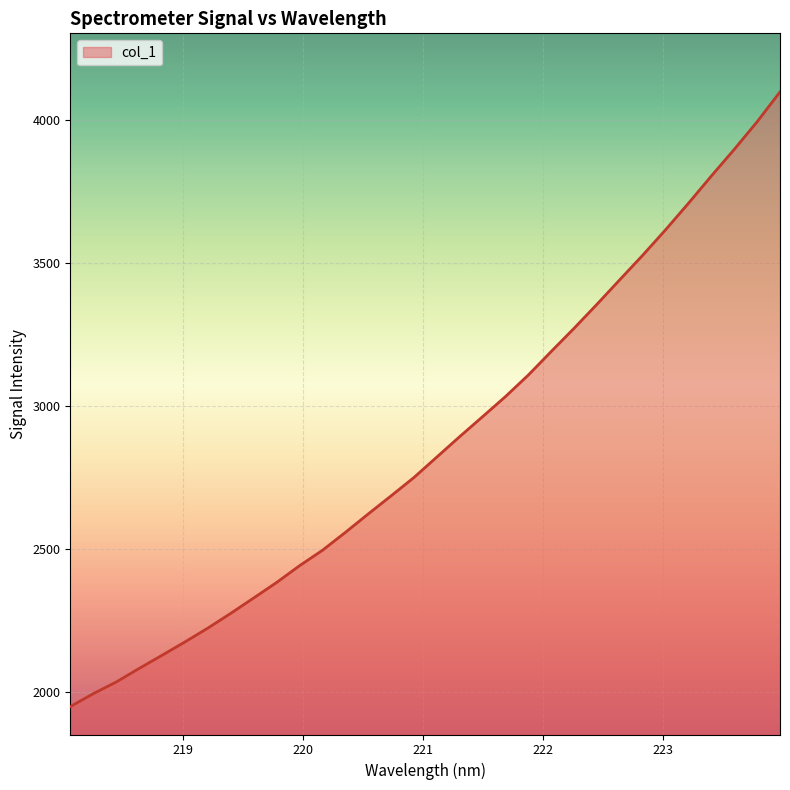

What is the smallest value displayed?

1949.0